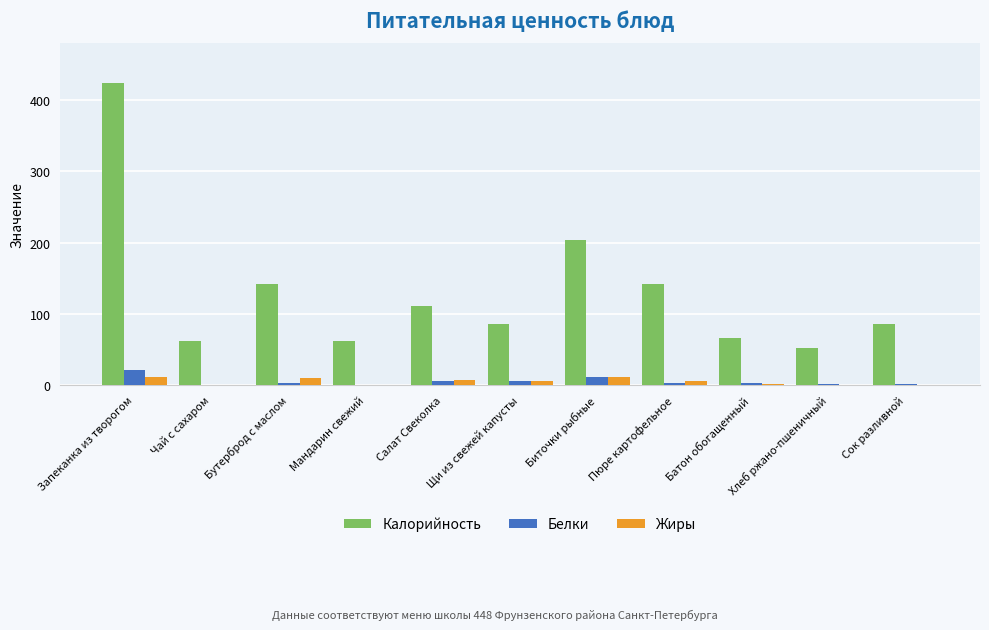

Is the value of Калорийность at Хлеб ржано-пшеничный greater than the value of Белки at Запеканка из творогом?

Yes